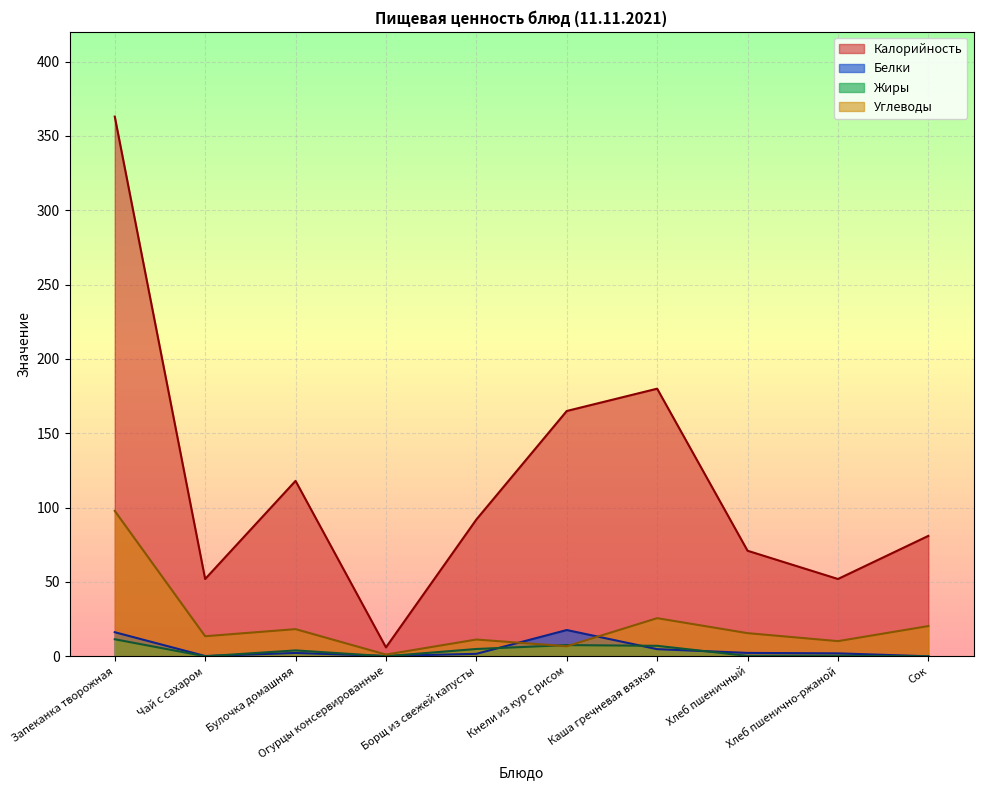

At which label does Жиры reach its peak?

Запеканка творожная